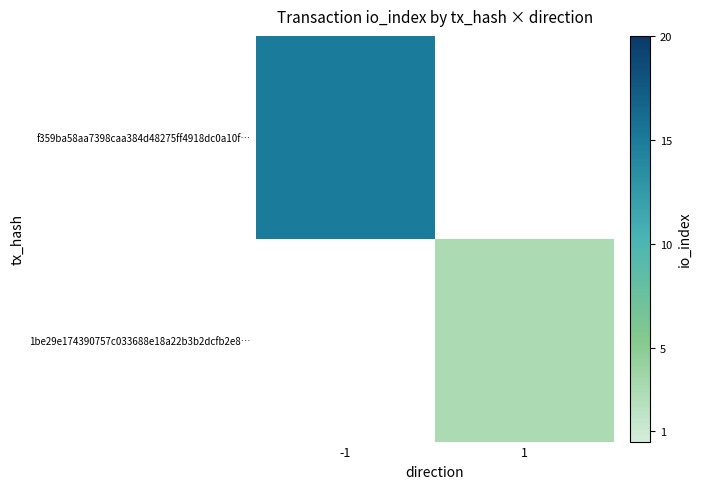

At how many categories does at least one series exceed 6?

1